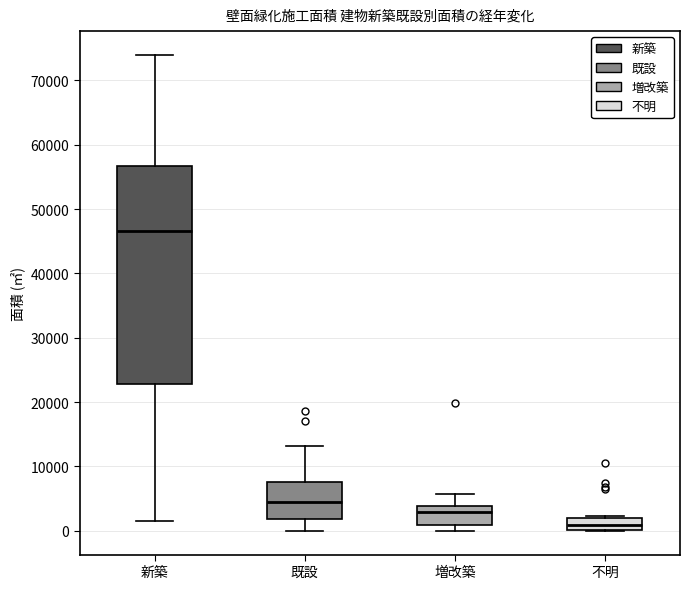

Where is the upper edge of the box for 新築 on the y-axis? The values are not printed on the chart, so give them approximately, as read against the axis.

57000